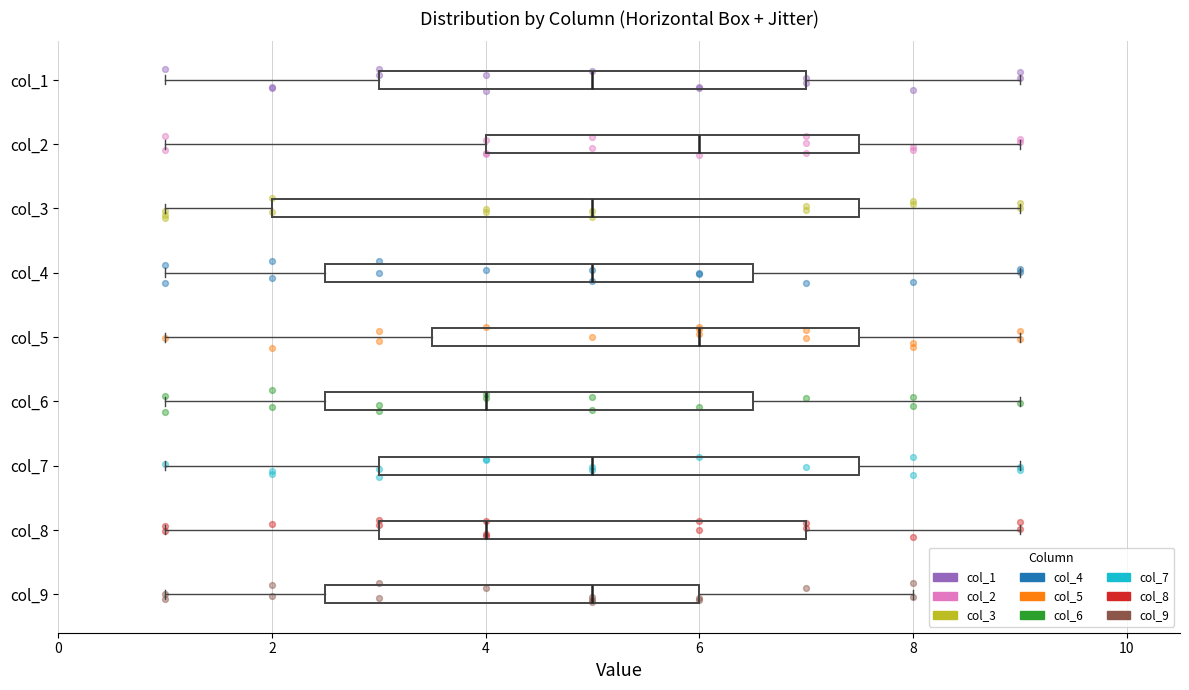

Where does the median line of the box for col_9 sit on the x-axis? The values are not printed on the chart, so give them approximately, as read against the axis.

5.0